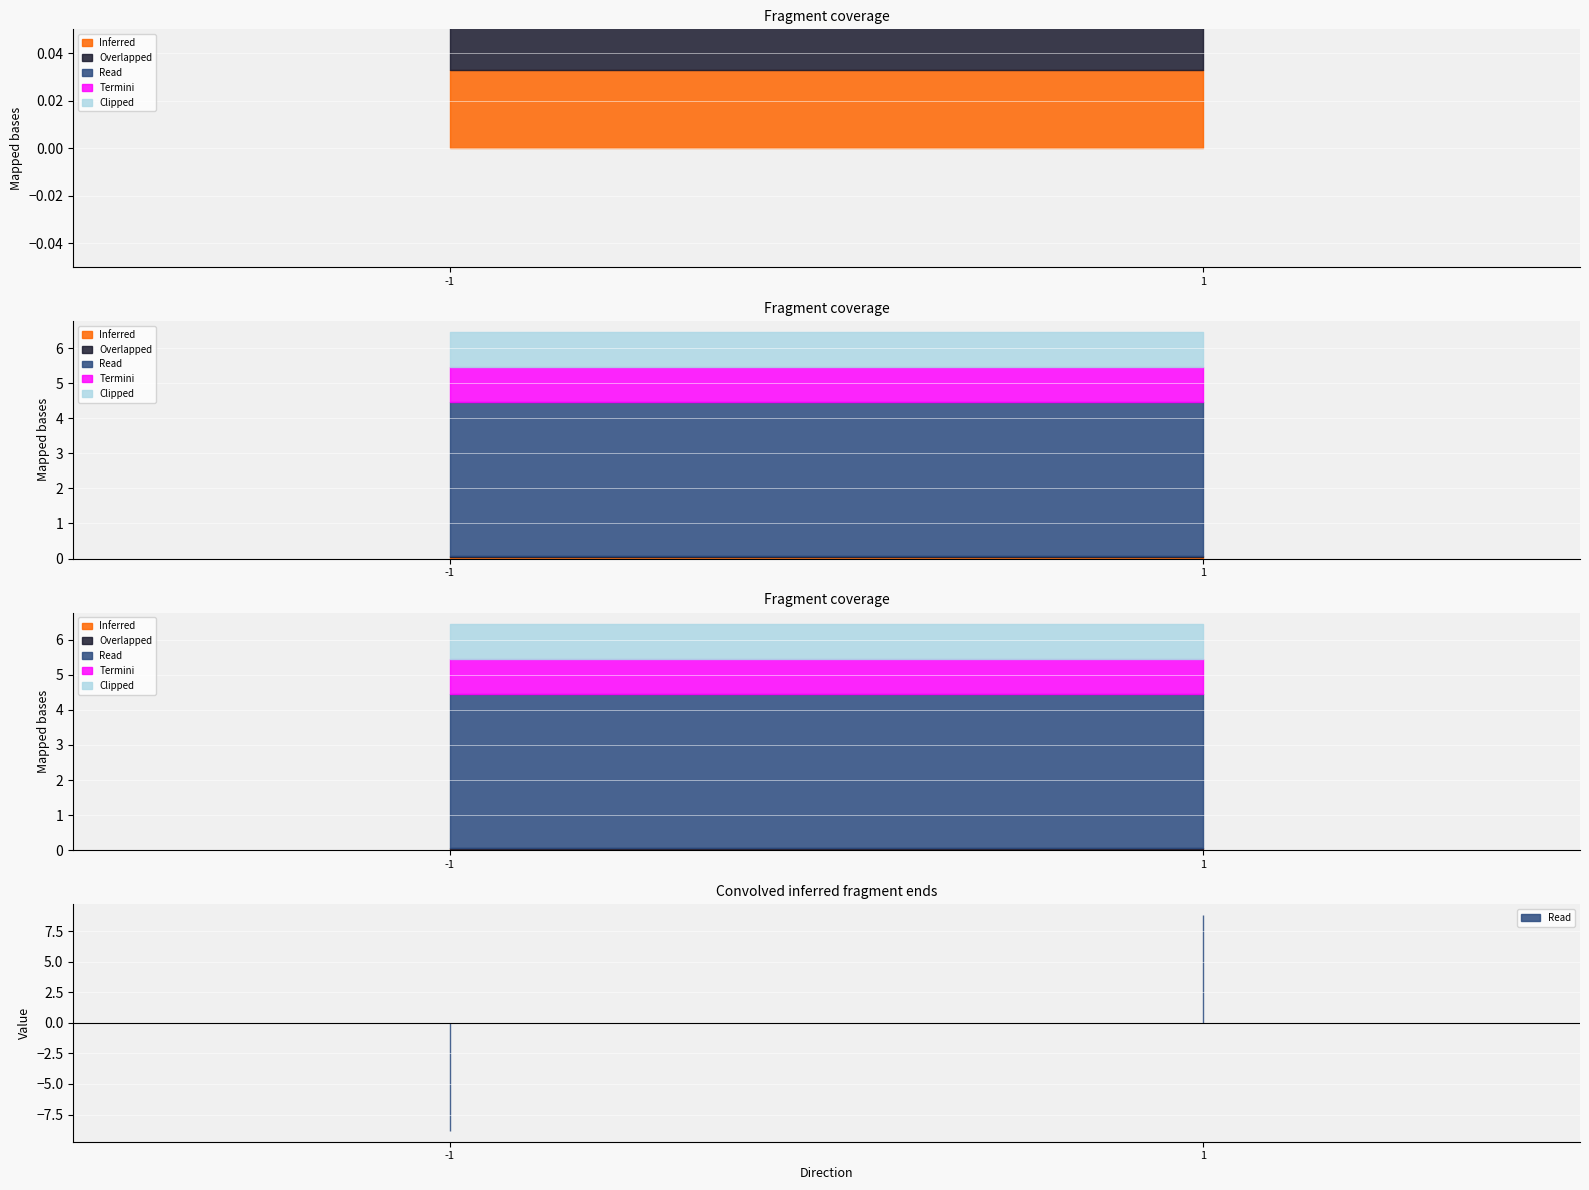

List the series in order of their peak value, highest first.

Read, Termini, Clipped, Inferred, Overlapped